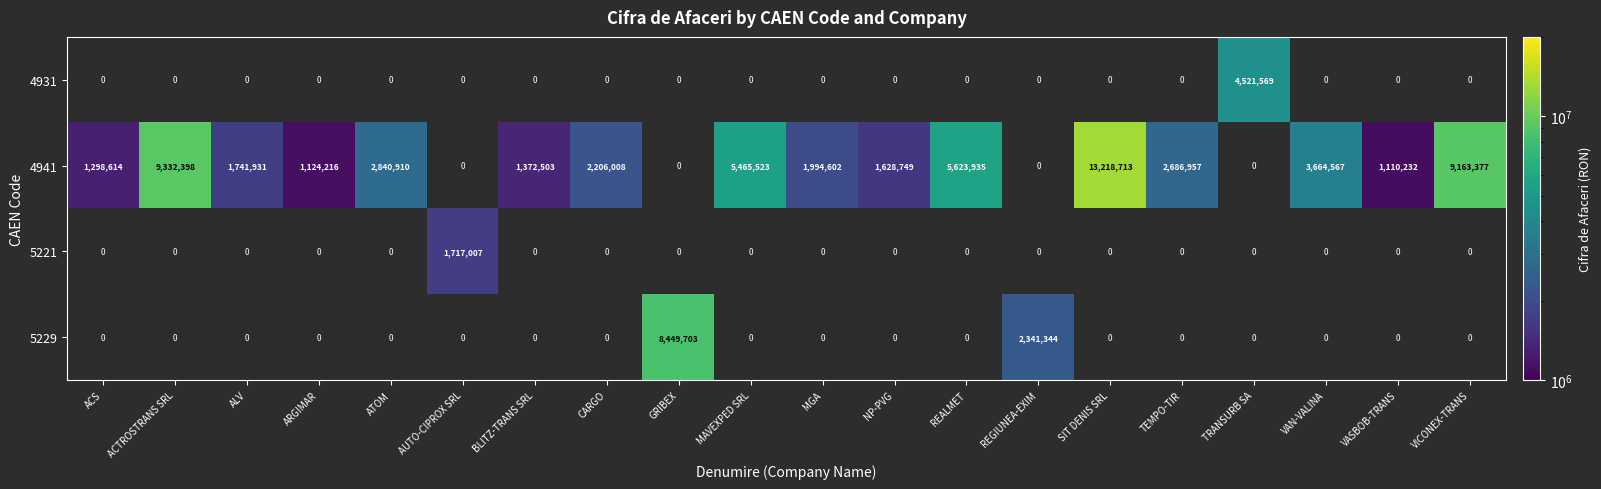

The value of 5229 at GRIBEX is 8449703. True or false?

True